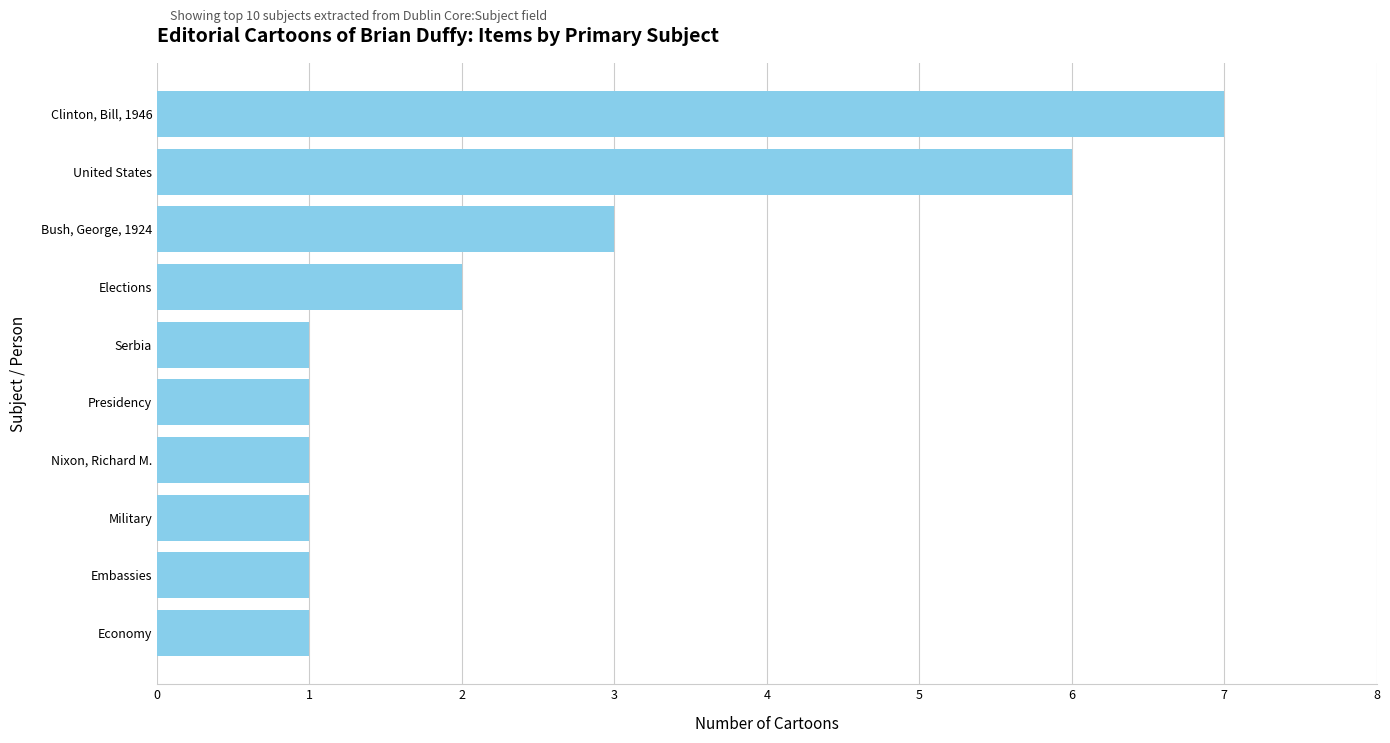

What is the greatest value displayed?

7